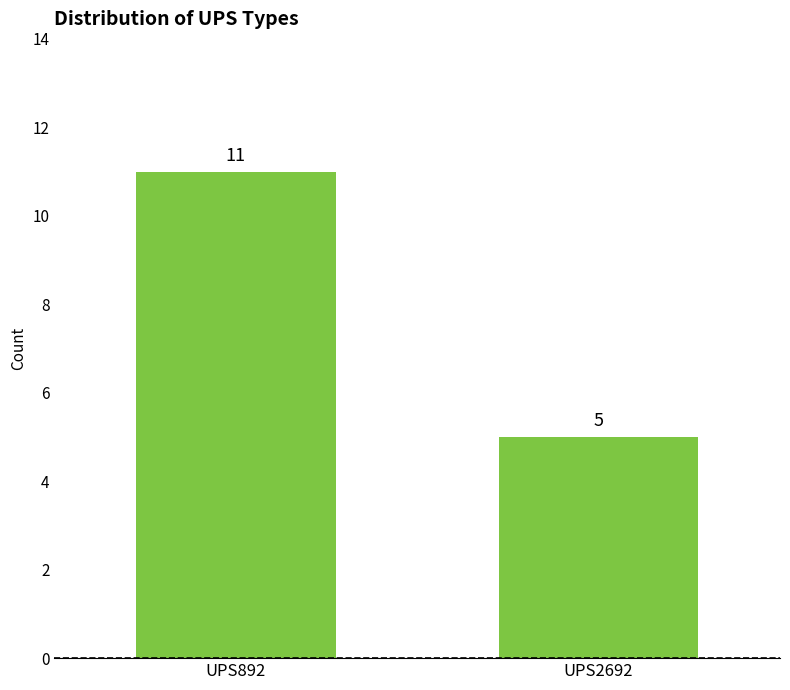

The value at UPS892 is 11. True or false?

True